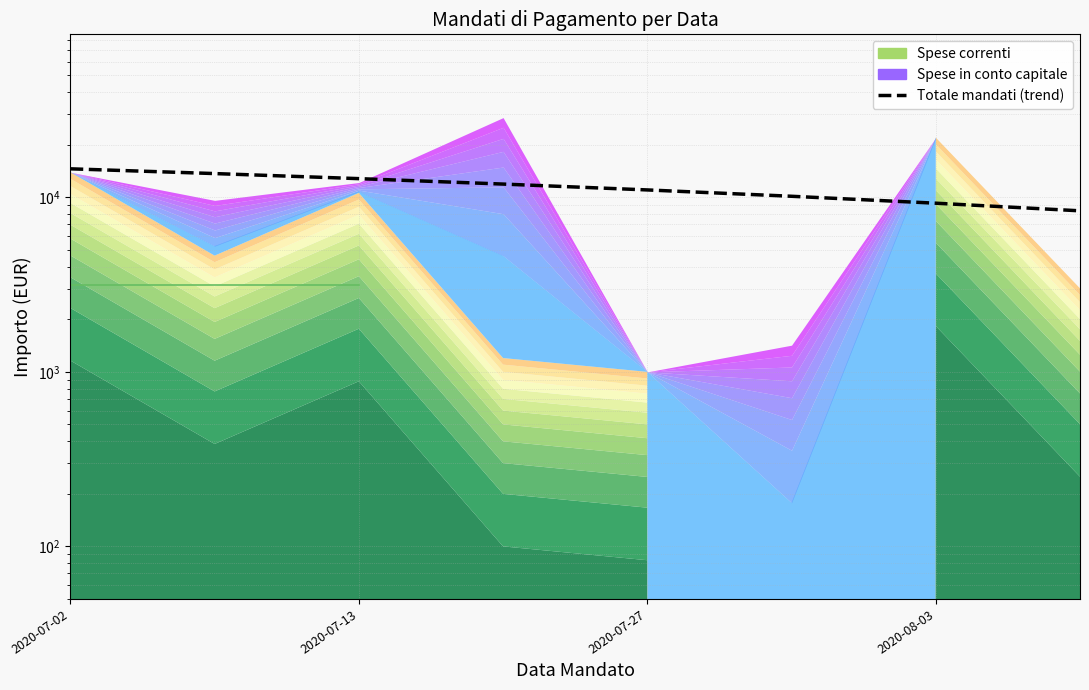

Does the chart display data point markers on the line(s)?

No